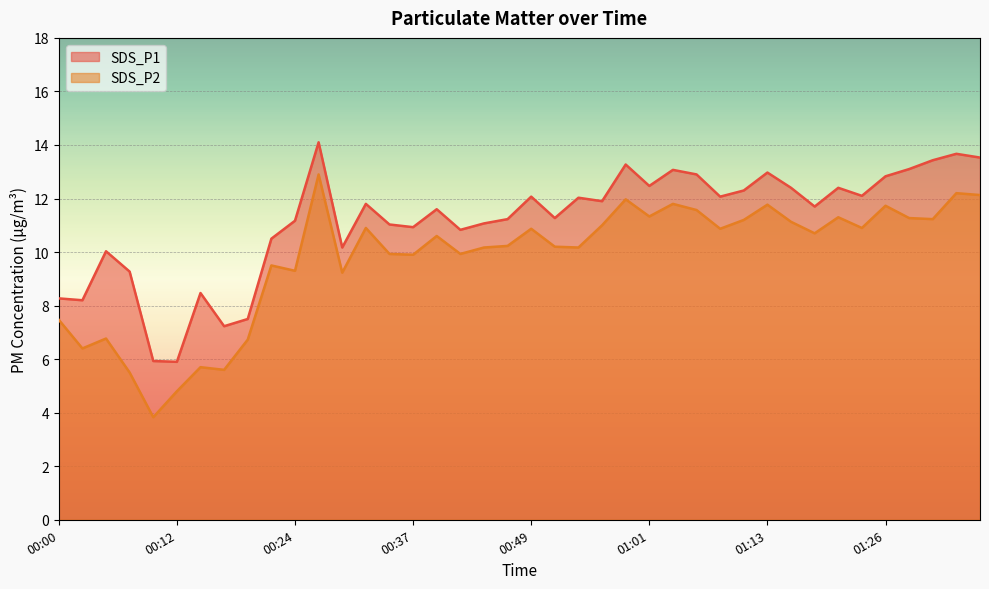

Between 00:49 and 00:51, which series saw the biggest shift?

SDS_P1